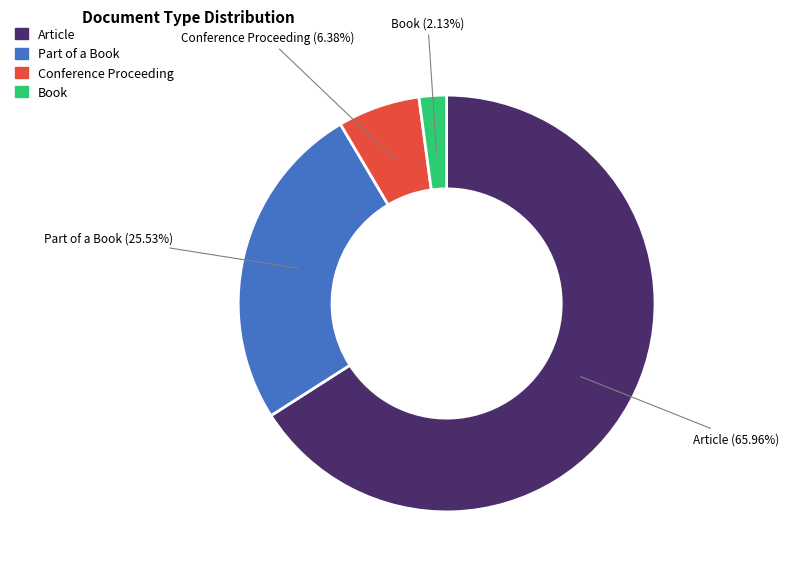

What is the ratio of the value at Article to the value at Book?

31.0